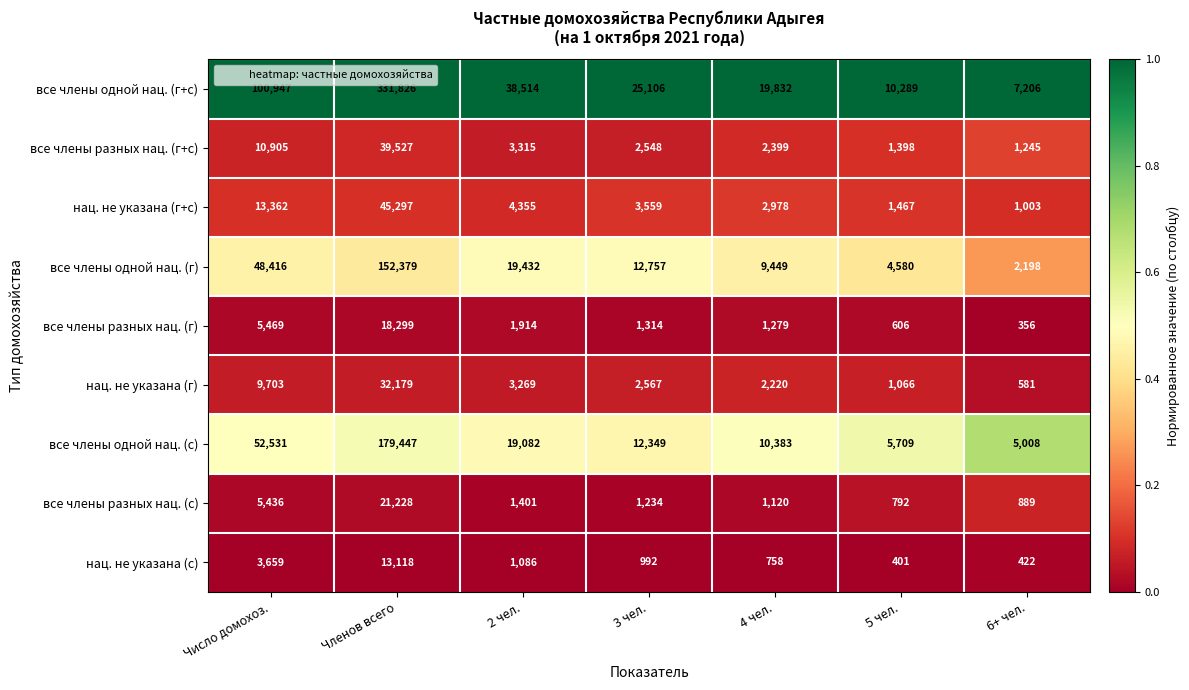

What is the difference between the нац. не указана (г) values at Членов всего and 4 чел.?

29959